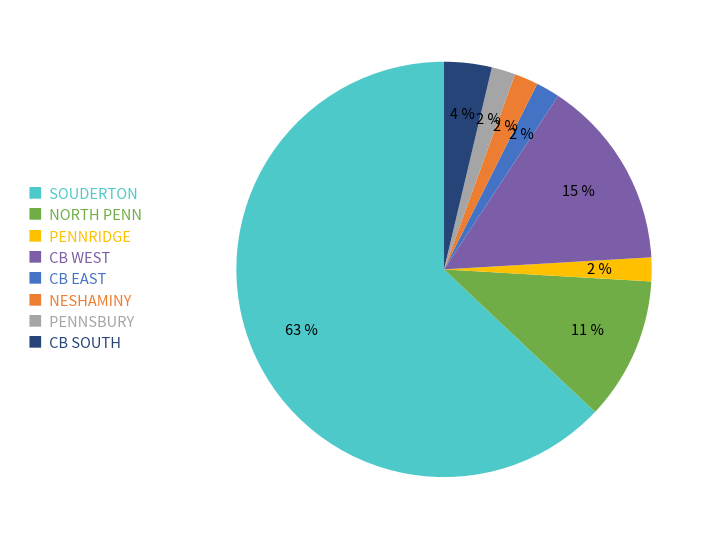

Which category accounts for the majority?

■ SOUDERTON